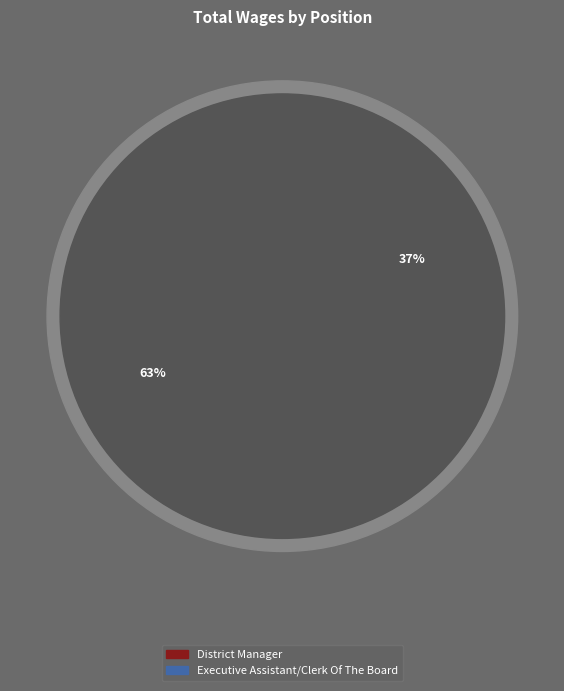

How many segments does this pie chart have?

2